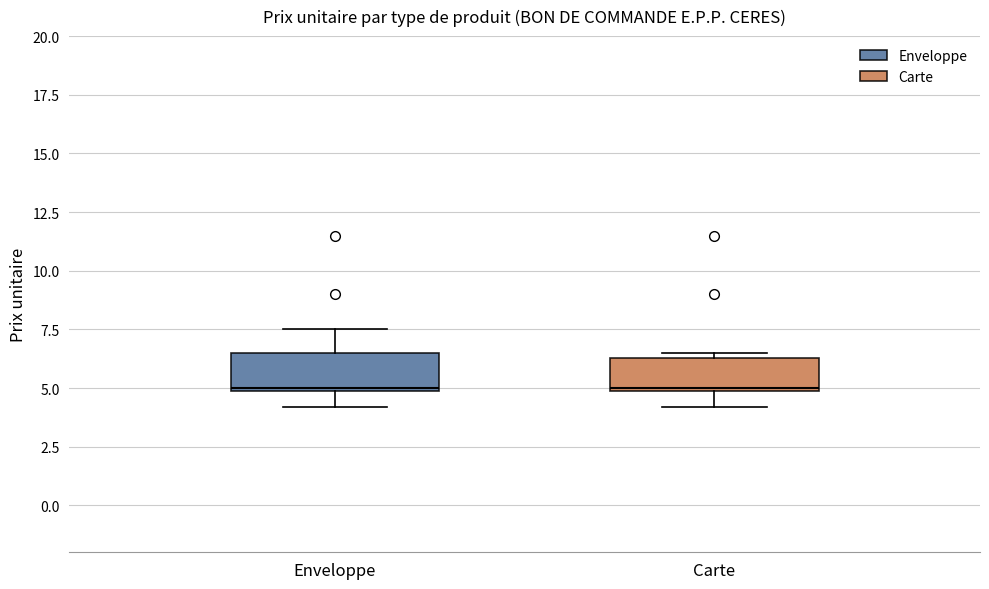

Where is the lower edge of the box for Carte on the y-axis? The values are not printed on the chart, so give them approximately, as read against the axis.

5.0